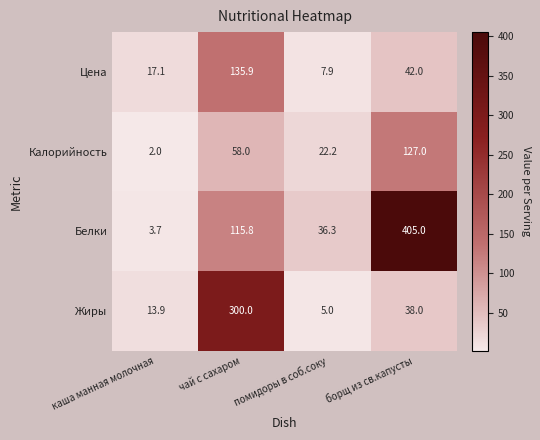

At how many categories does at least one series exceed 192?

2